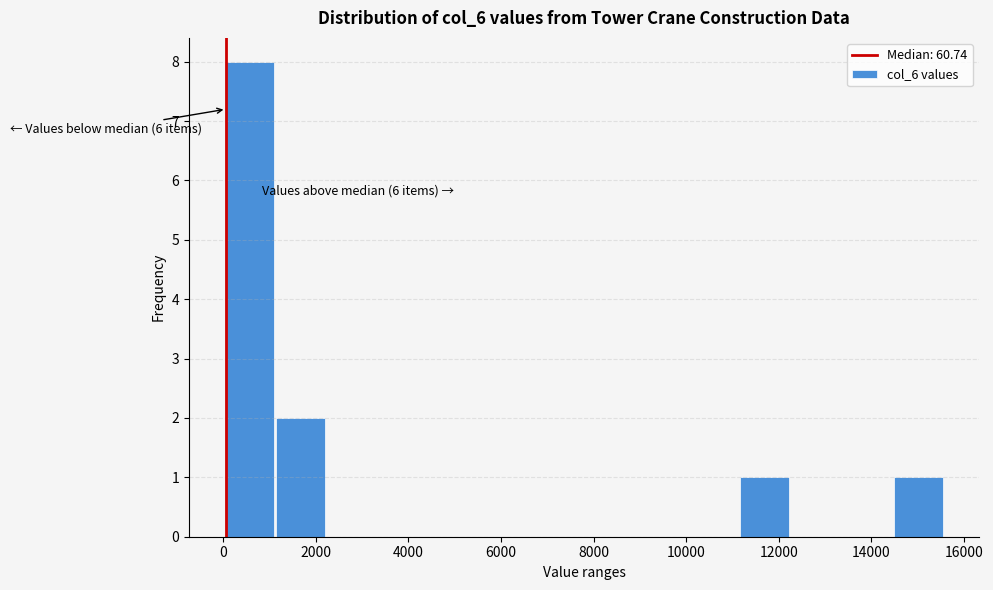

Which range on the x-axis has the tallest bar?

0 to 1200